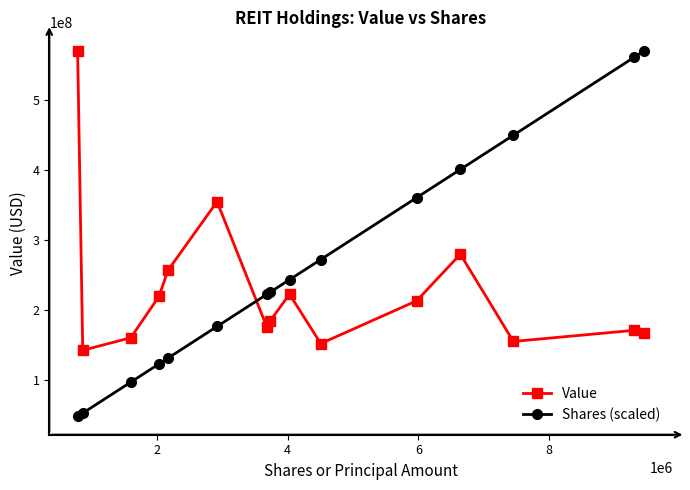

List the series in order of their overall mean, highest first.

Shares (scaled), Value